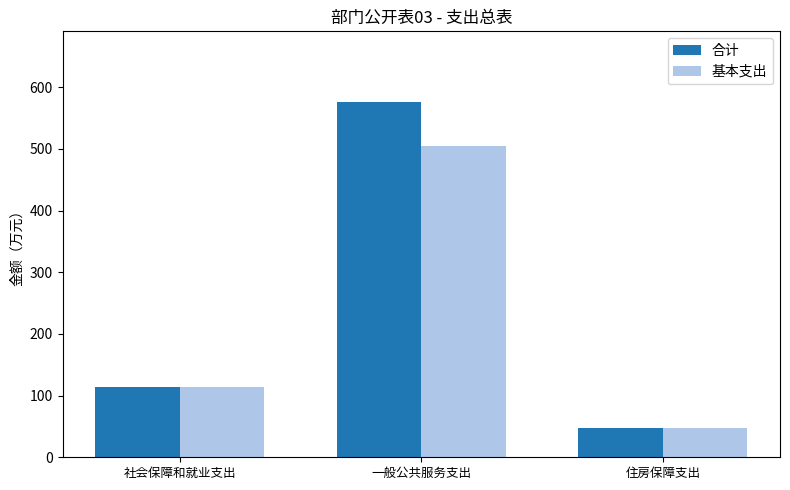

True or false: 基本支出 has a value of 76.8 at 社会保障和就业支出.

False